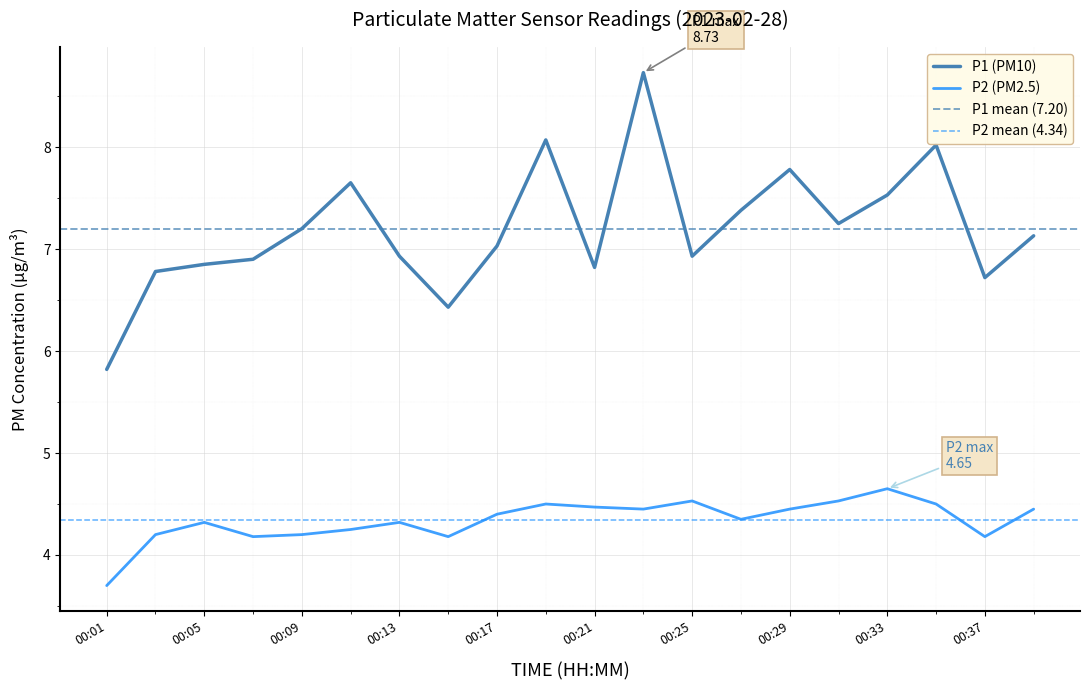

At which category is the sum across all series the highest?

00:23